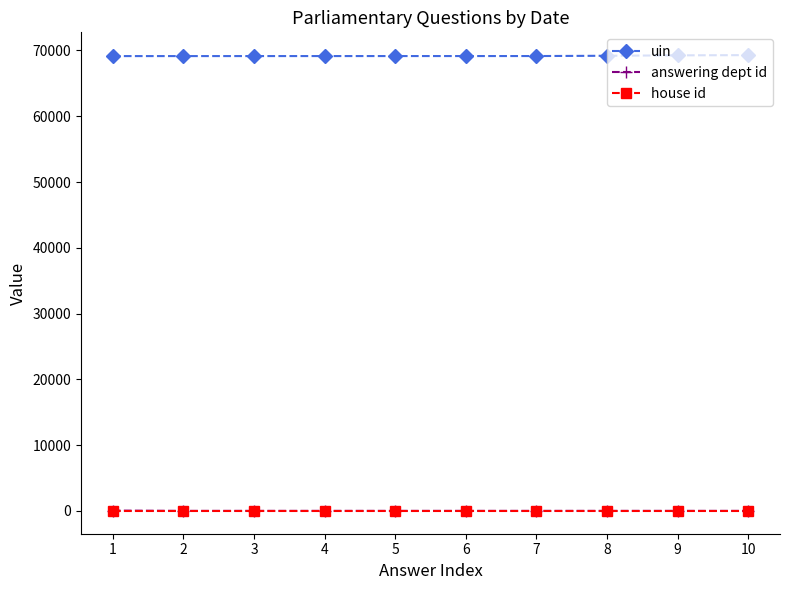

What is the difference between the highest and lowest values at 8?

69187